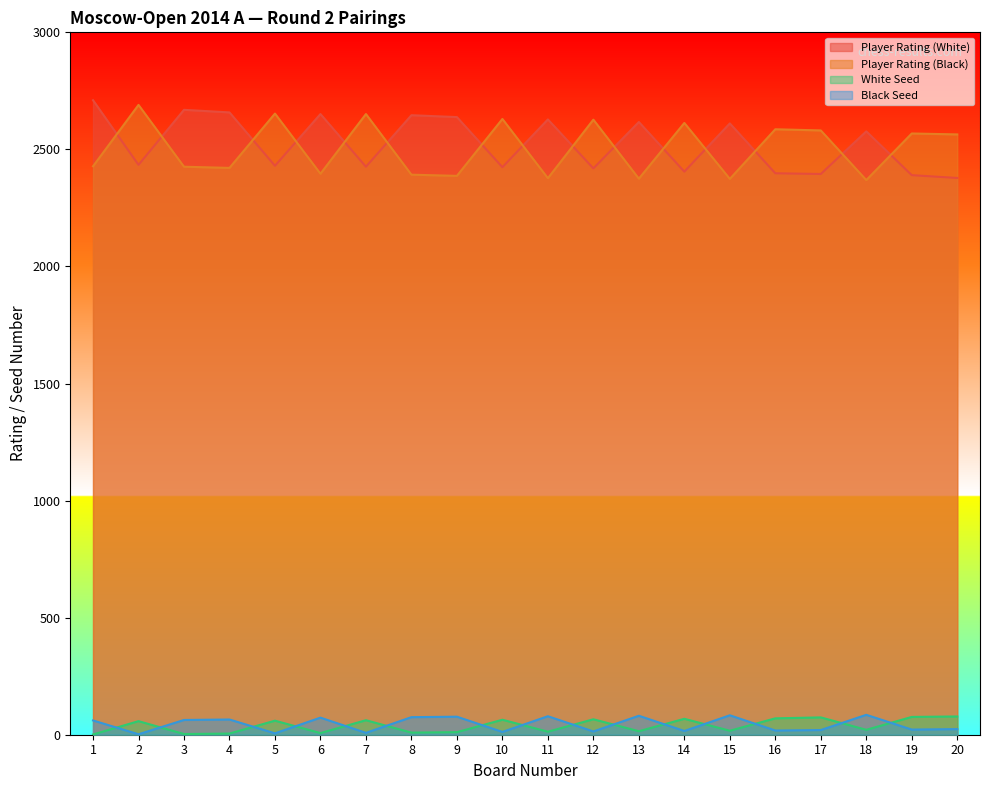

True or false: Player Rating (Black) and Black Seed cross at least once.

False